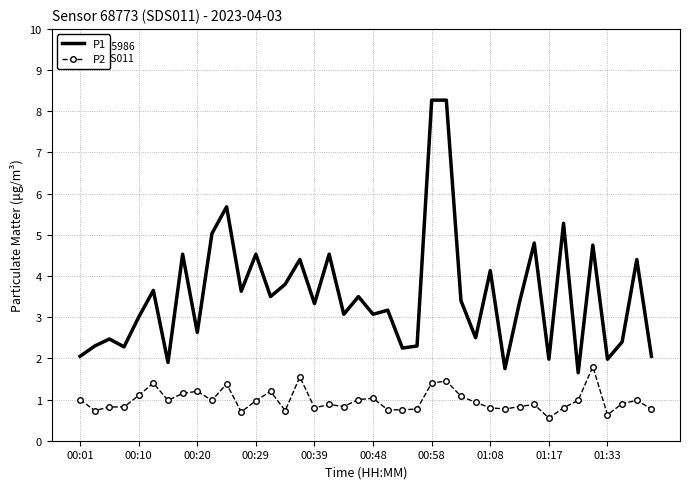

True or false: P2 and P1 intersect in this chart.

False